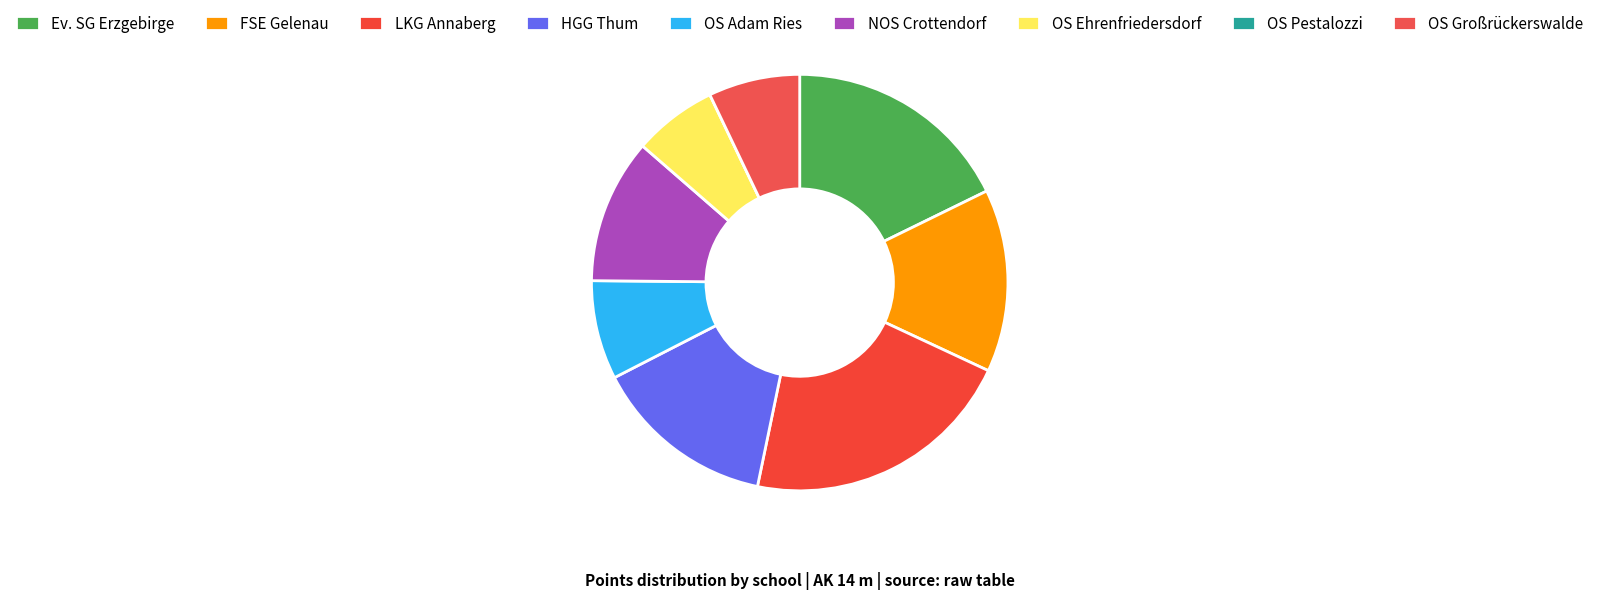

Does NOS Crottendorf account for over 50% of the chart?

No